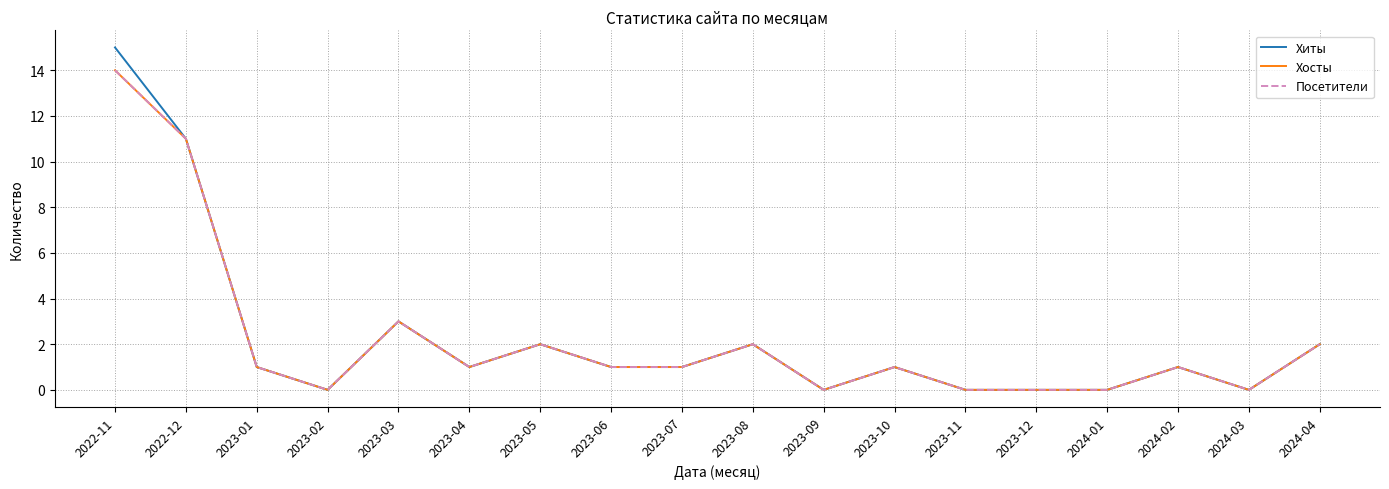

In Посетители, how many points are higher than both neighbors (excluding endpoints)?

5